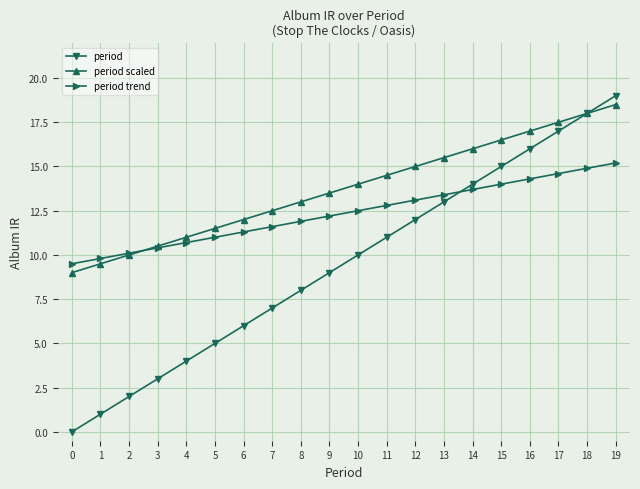

What is the sum of the period values at 1 and 7?

8.0